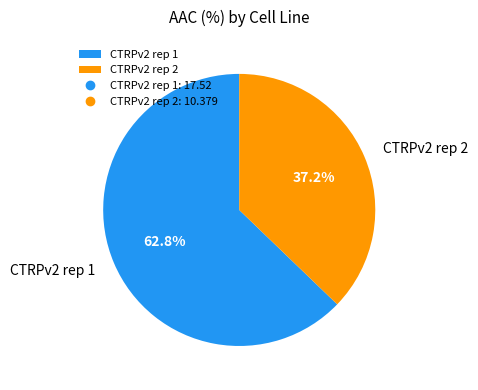

Which category has the biggest portion of the pie?

CTRPv2 rep 1